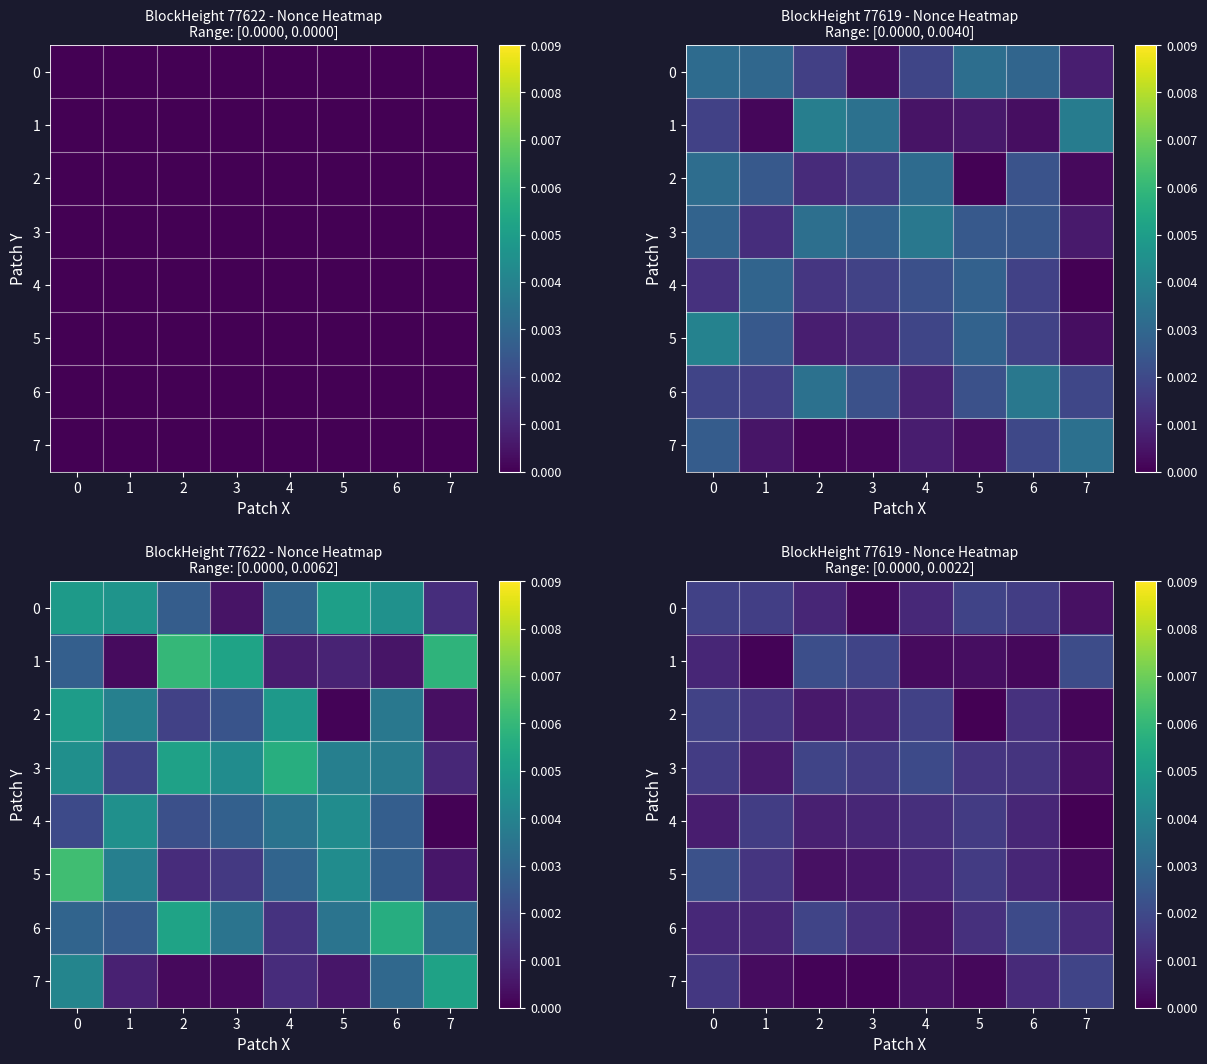

At how many categories does at least one series exceed 0?

8